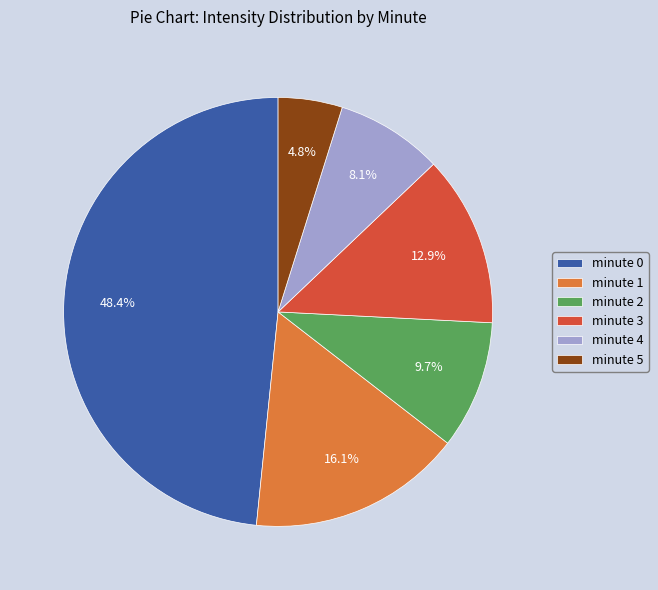

What is the total percentage of minute 2 and minute 1?

25.8%